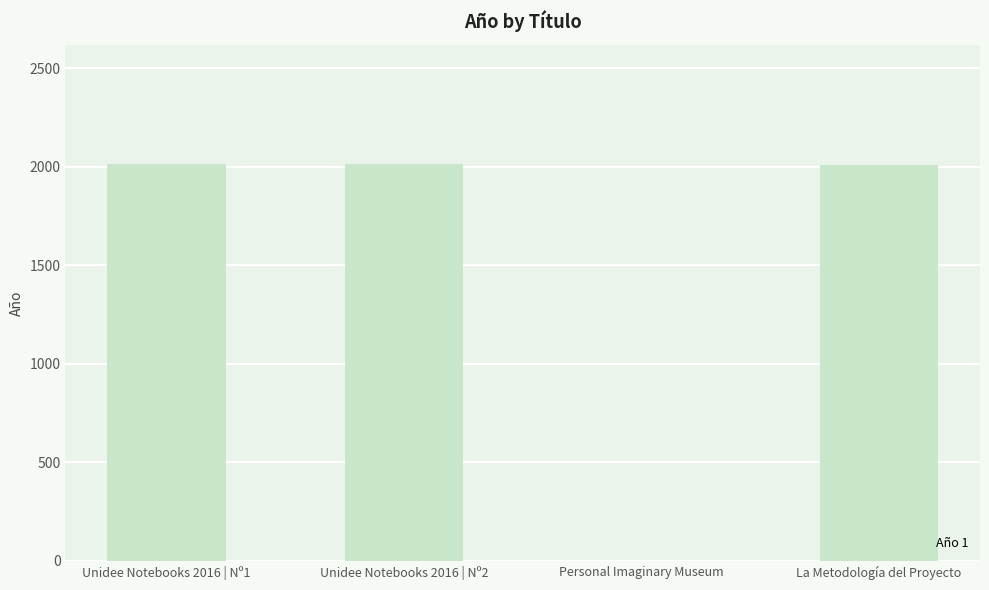

The chart shows a value of 1390 at La Metodología del Proyecto. True or false?

False